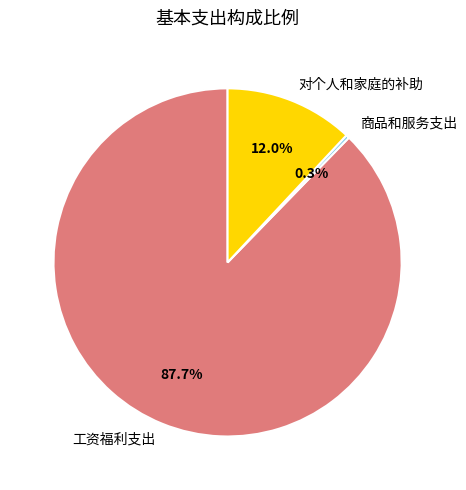

What is the majority slice?

工资福利支出